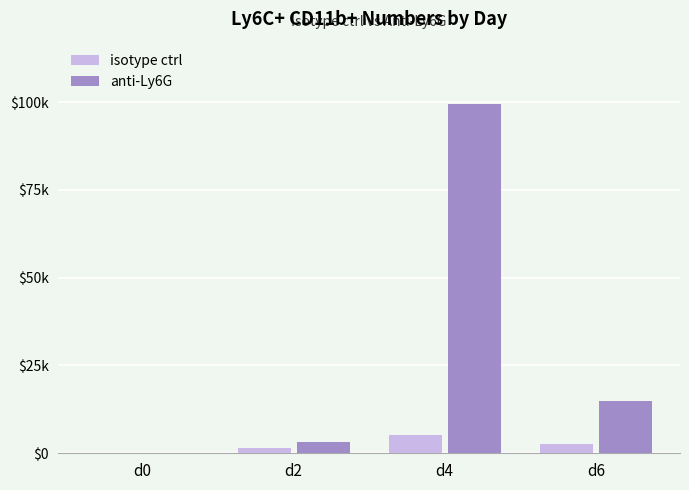

At which label is isotype ctrl closest to 2618?

d6